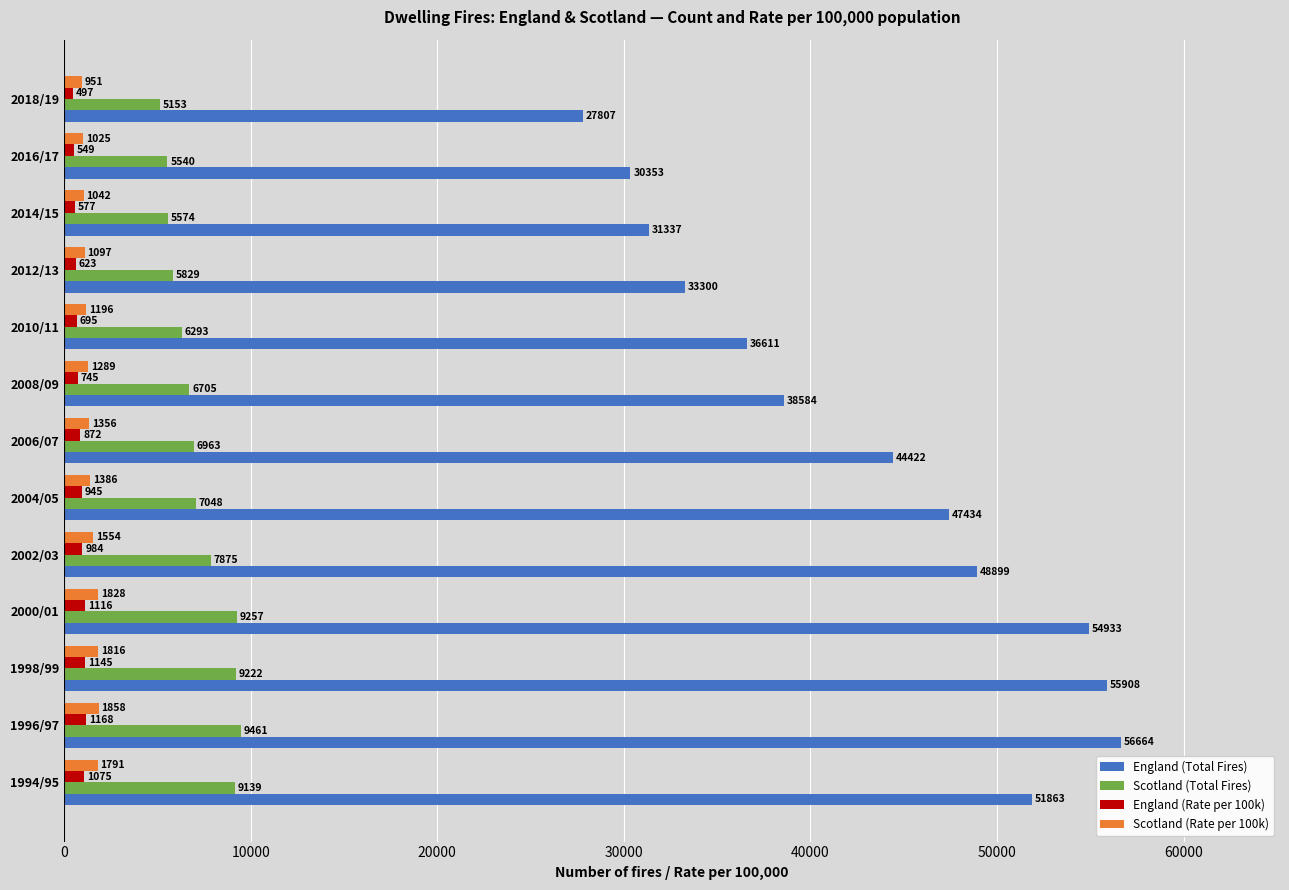

What is the approximate value of Scotland (Rate per 100k) at 2004/05?

1386